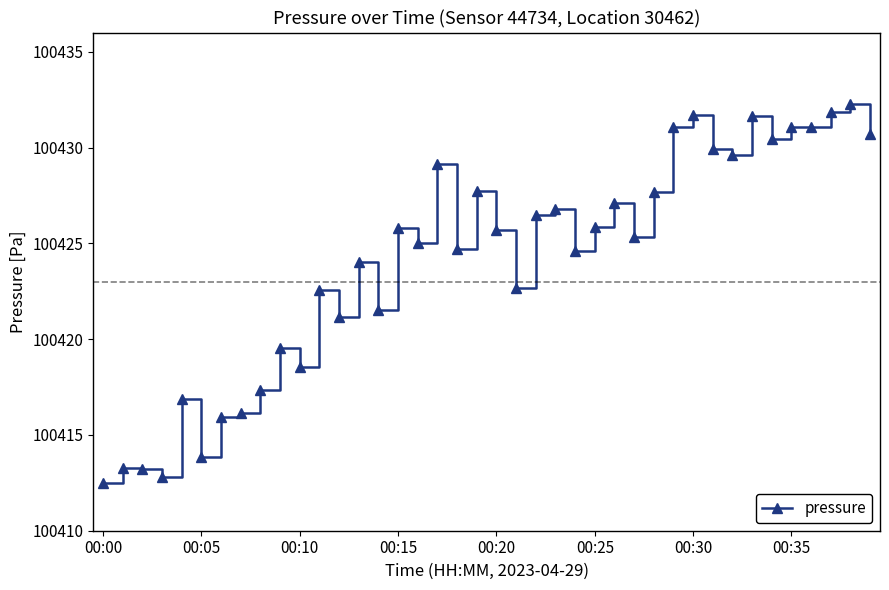

Count the number of categories in the chart.

40